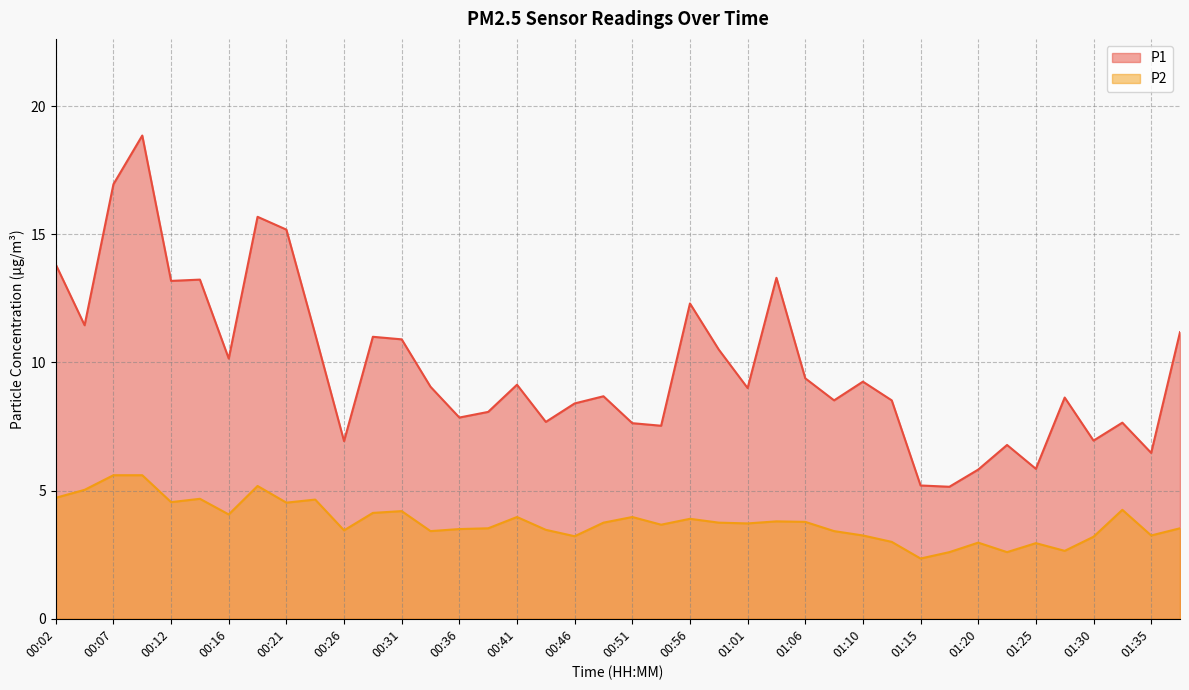

What is the value of the P1 point at the 26th from the left?

13.3